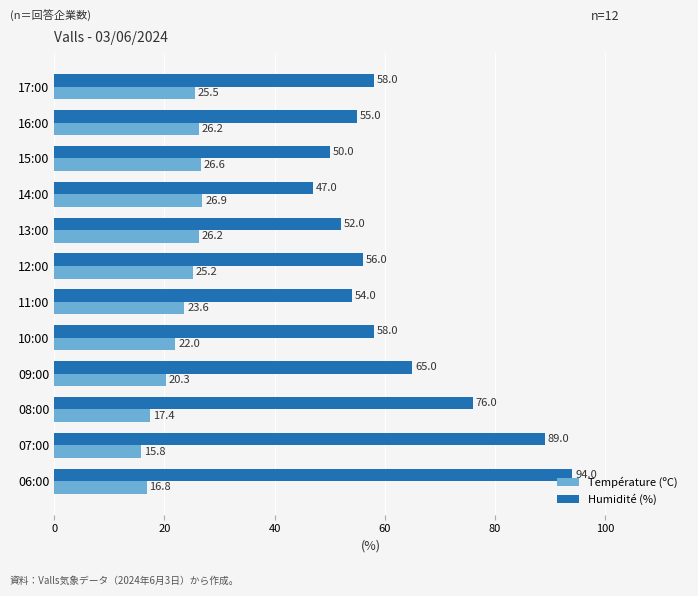

What value does the Humidité (%) series have at 06:00?

94.0